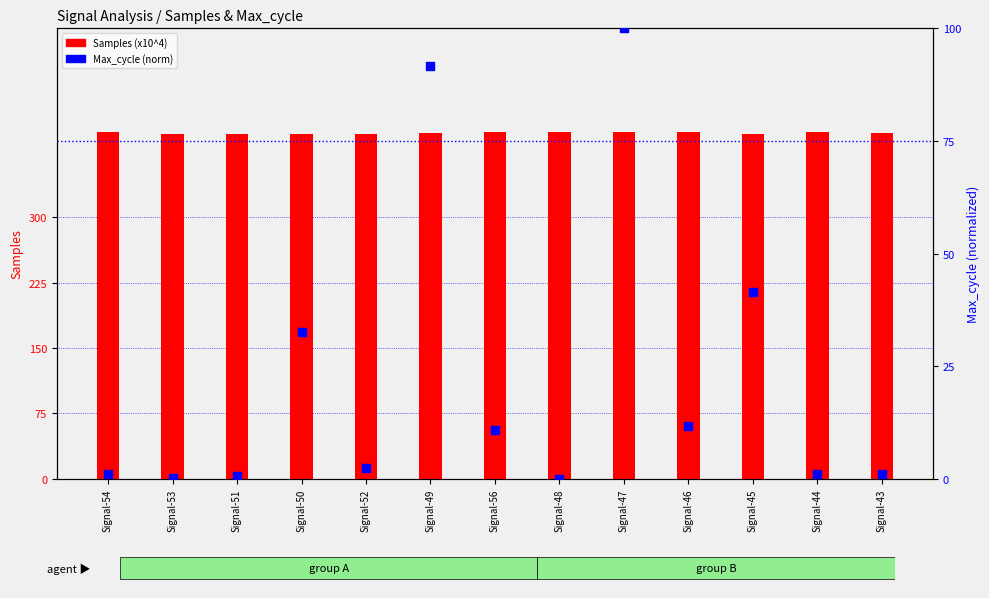

Which series has the widest spread of Y values?

Max_cycle (norm)